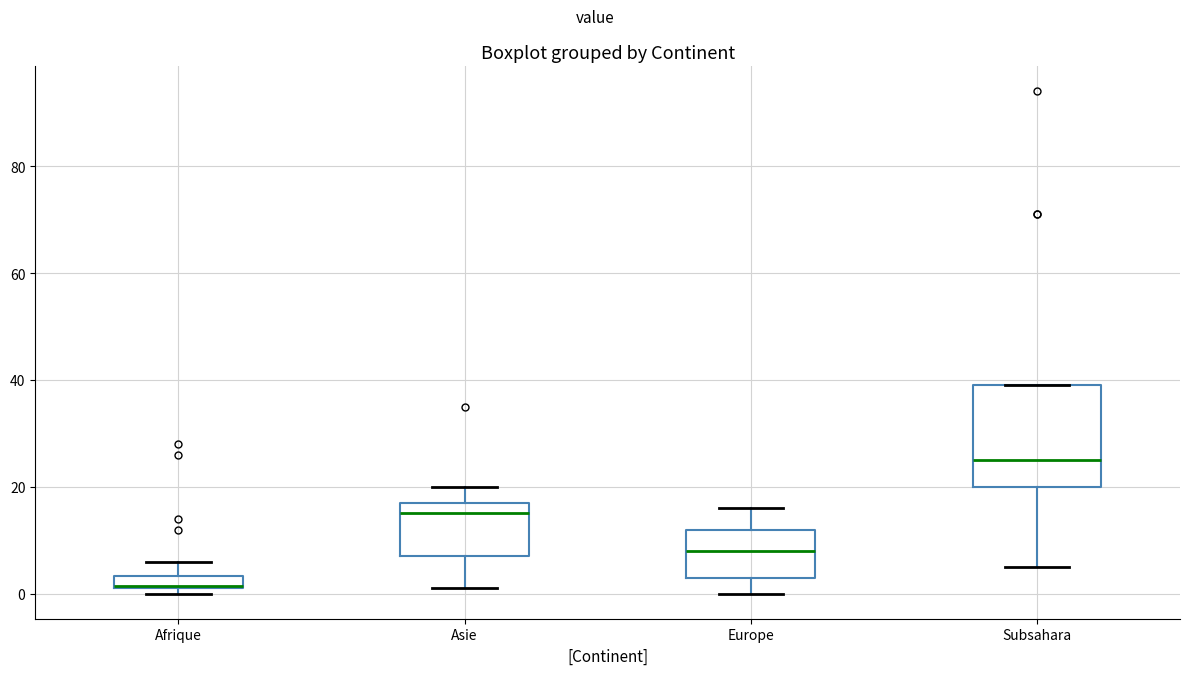

Where does the upper whisker of the box for Afrique end on the y-axis? The values are not printed on the chart, so give them approximately, as read against the axis.

6